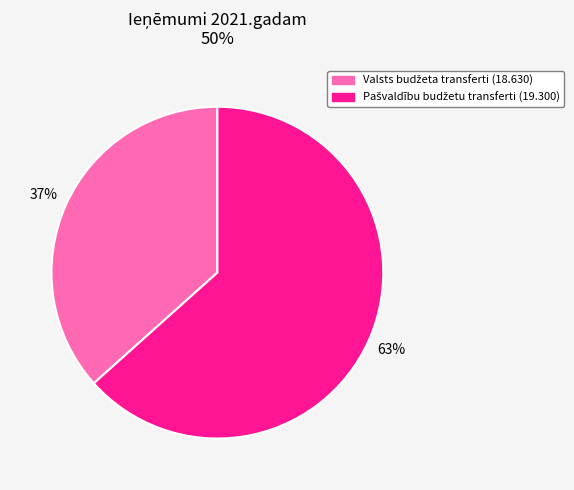

To the nearest percent, what is the average slice percentage?

50%